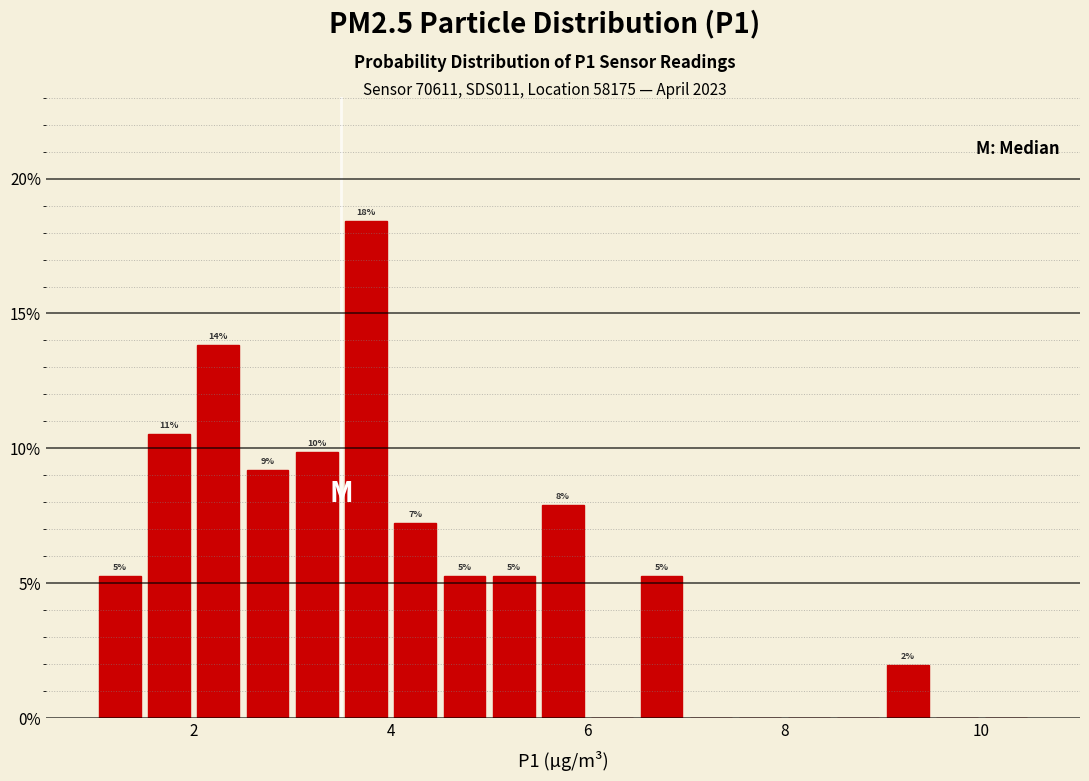

Read against the x-axis, roughly where is the centre of the tallest bar?

3.8